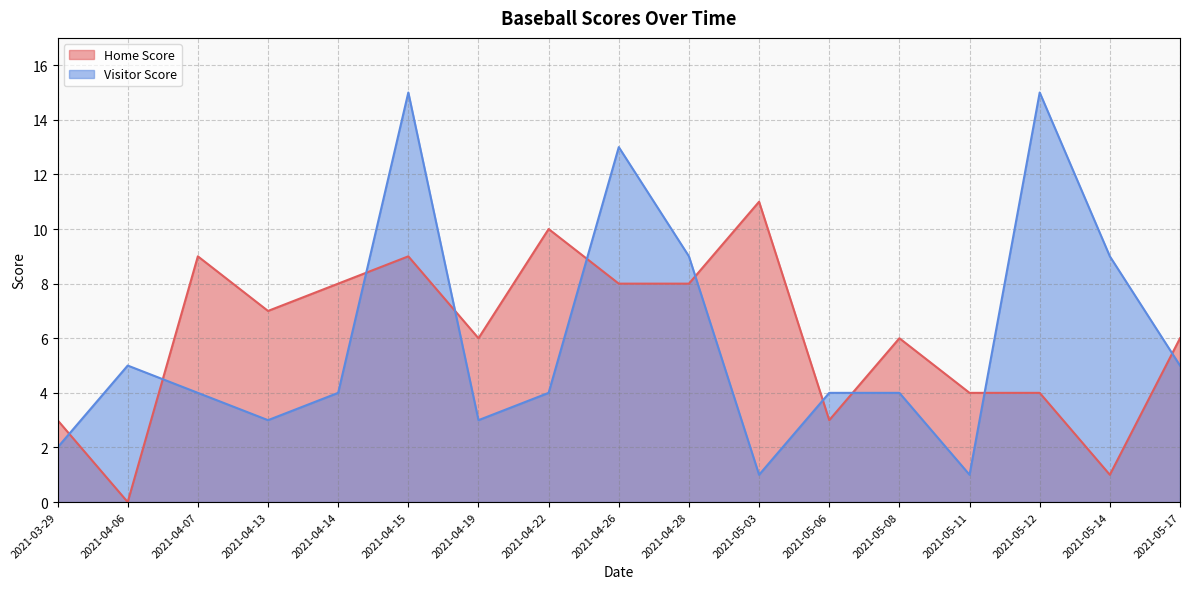

What is the sum of the Home Score values at 2021-04-07 and 2021-05-06?

12